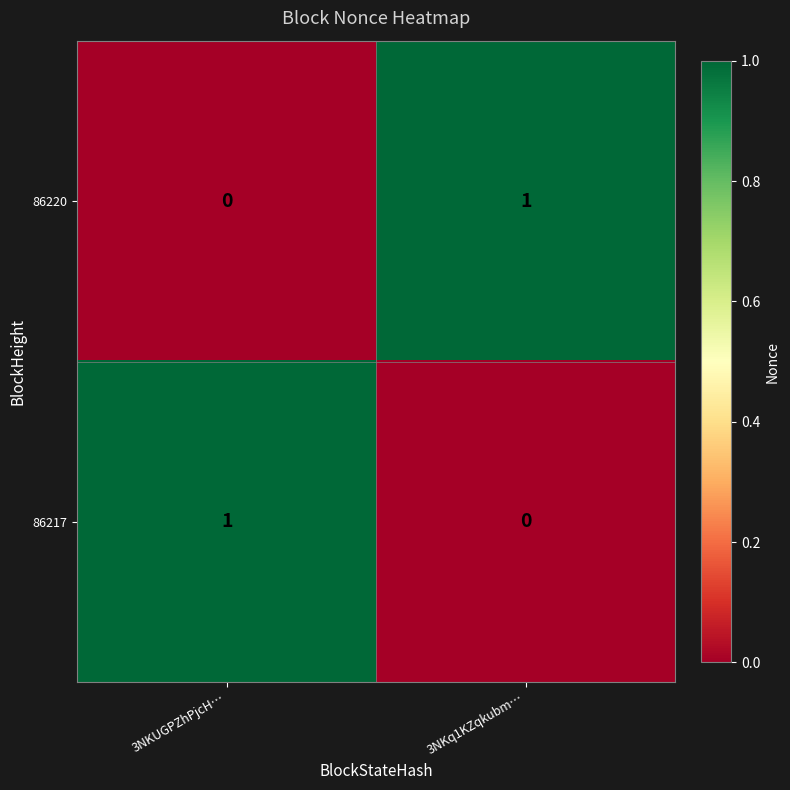

Reading right to left, what are all the values shown in this chart?

86220: 3NKq1KZqkubm…=1	3NKUGPZhPjcH…=0
86217: 3NKq1KZqkubm…=0	3NKUGPZhPjcH…=1